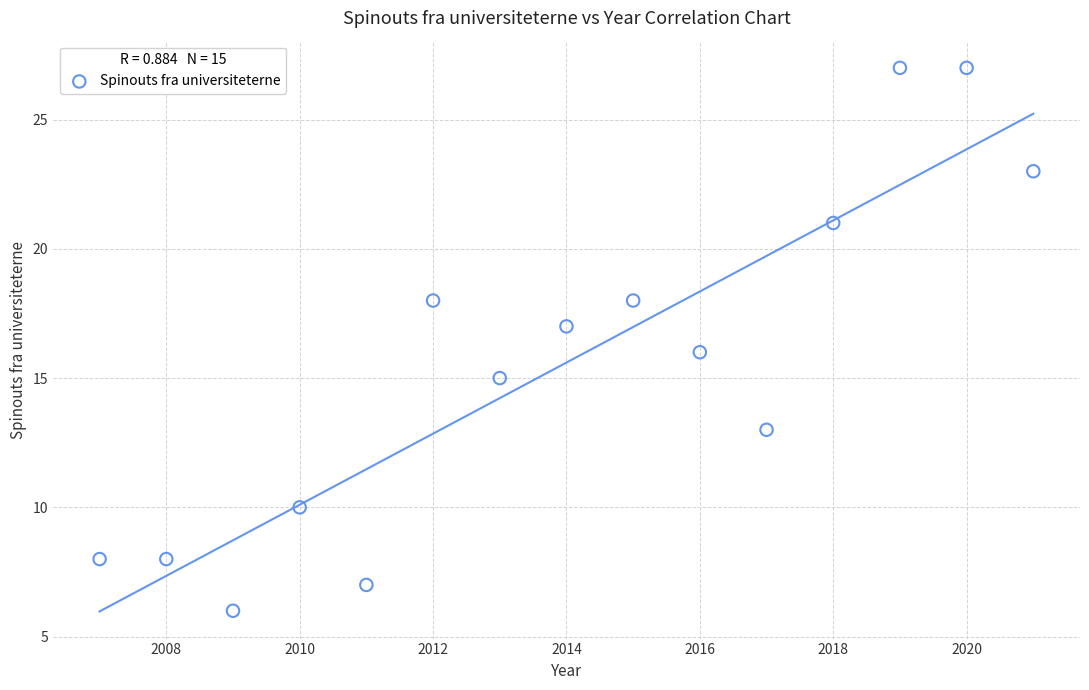

What is the range of Y values (max minus min)?

21